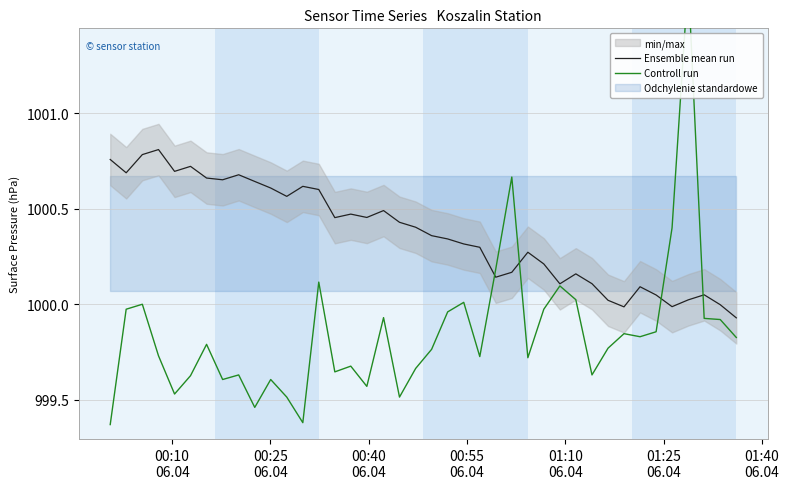

List the series in order of their peak value, highest first.

Controll run, Ensemble mean run